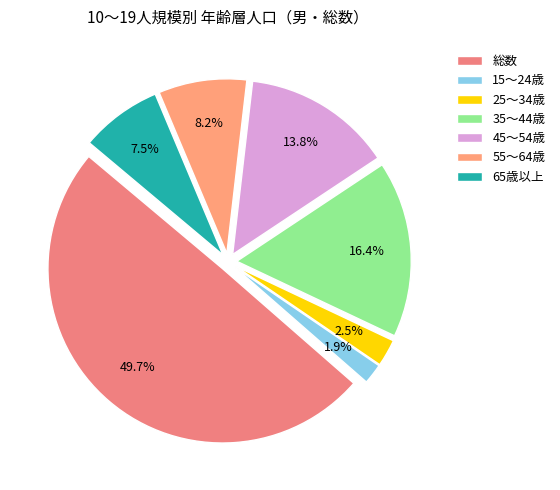

To the nearest percent, what percentage of the pie is 45～54歳?

14%